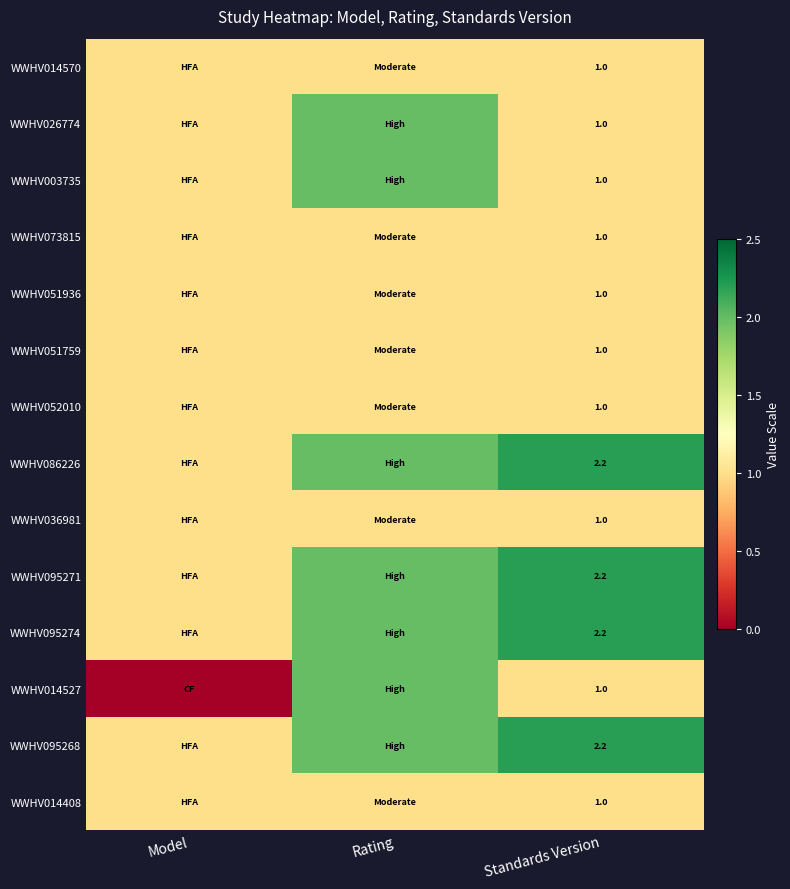

True or false: WWHV014570 has a value of 1.0 at Standards Version.

True